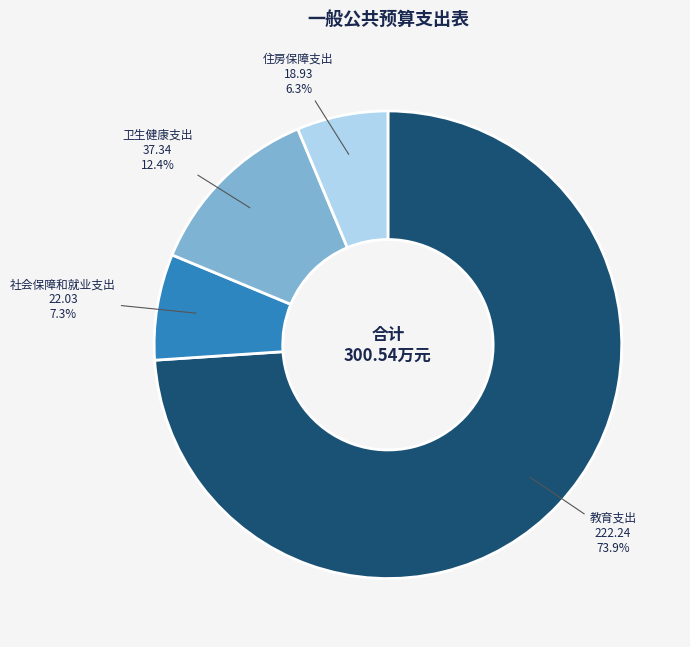

Is it true that 社会保障和就业支出 is 7% of the pie?

True